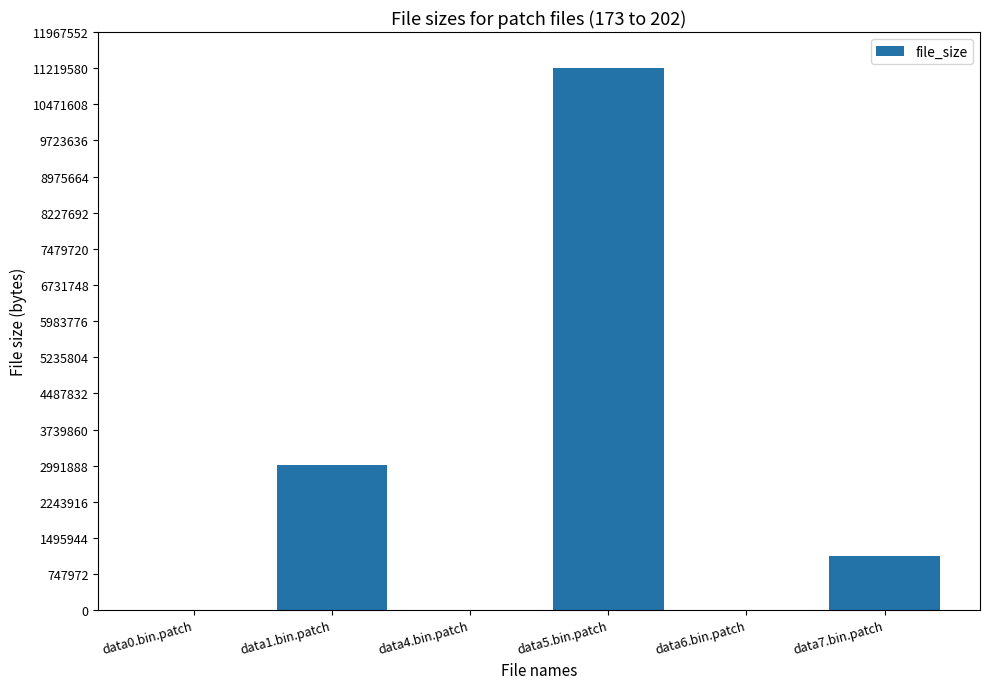

Between data7.bin.patch and data6.bin.patch, which is larger?

data7.bin.patch